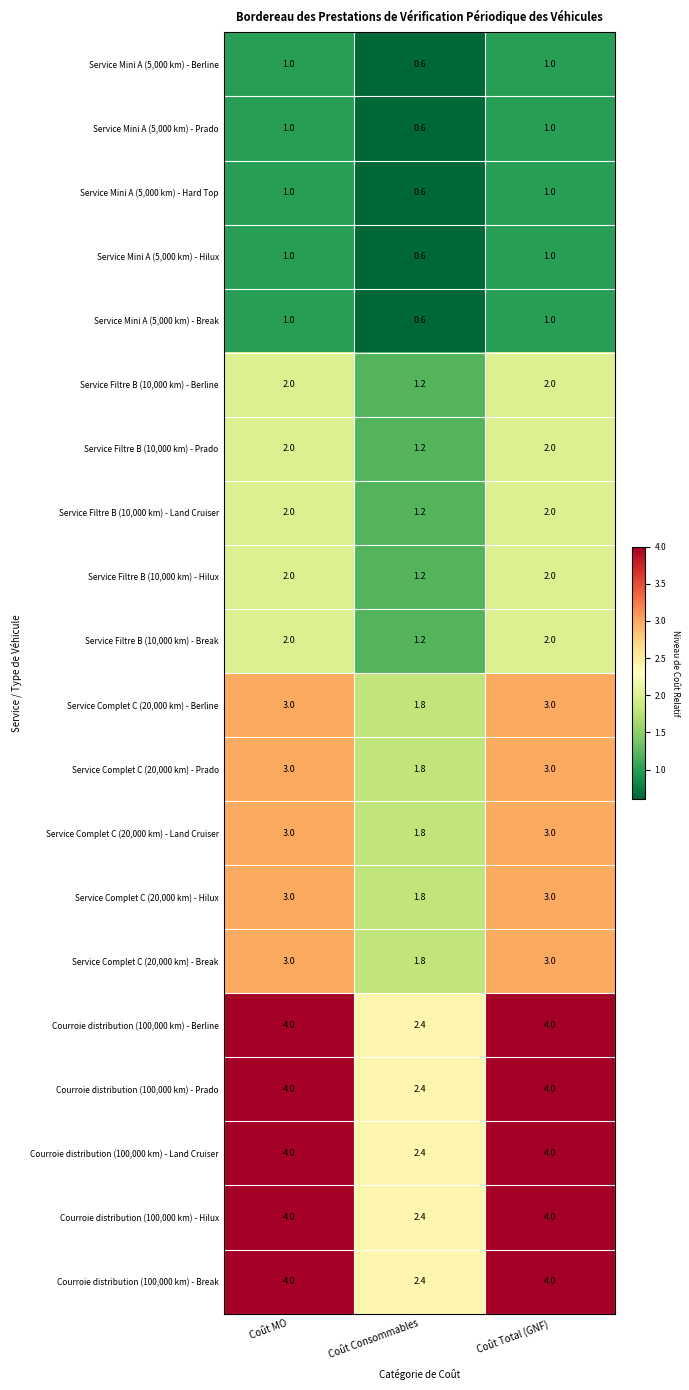

What is the sum of the Service Mini A (5,000 km) - Break values at Coût Total (GNF) and Coût Consommables?

1.6